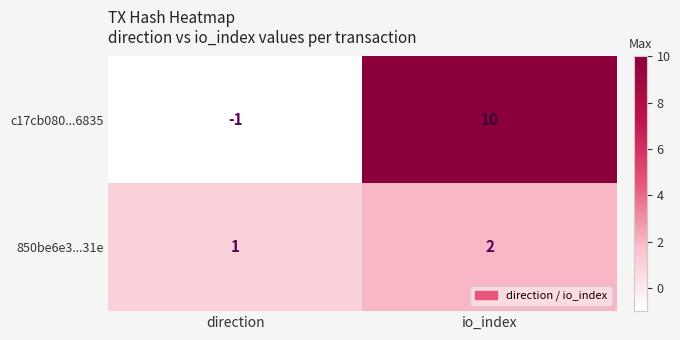

Read the c17cb080...6835 value at io_index, to the nearest 5.

10